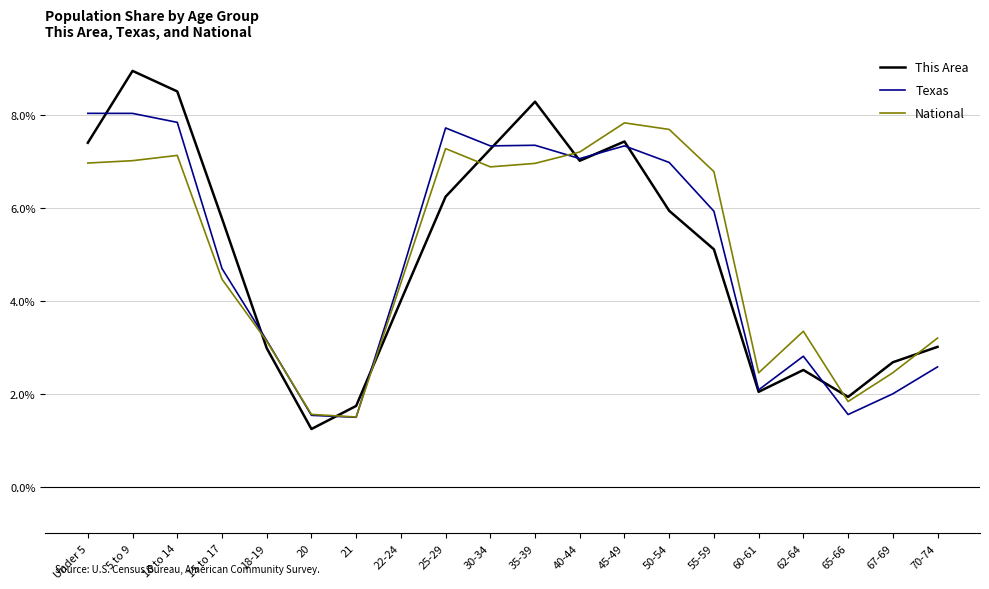

At which label is National closest to 4?

22-24